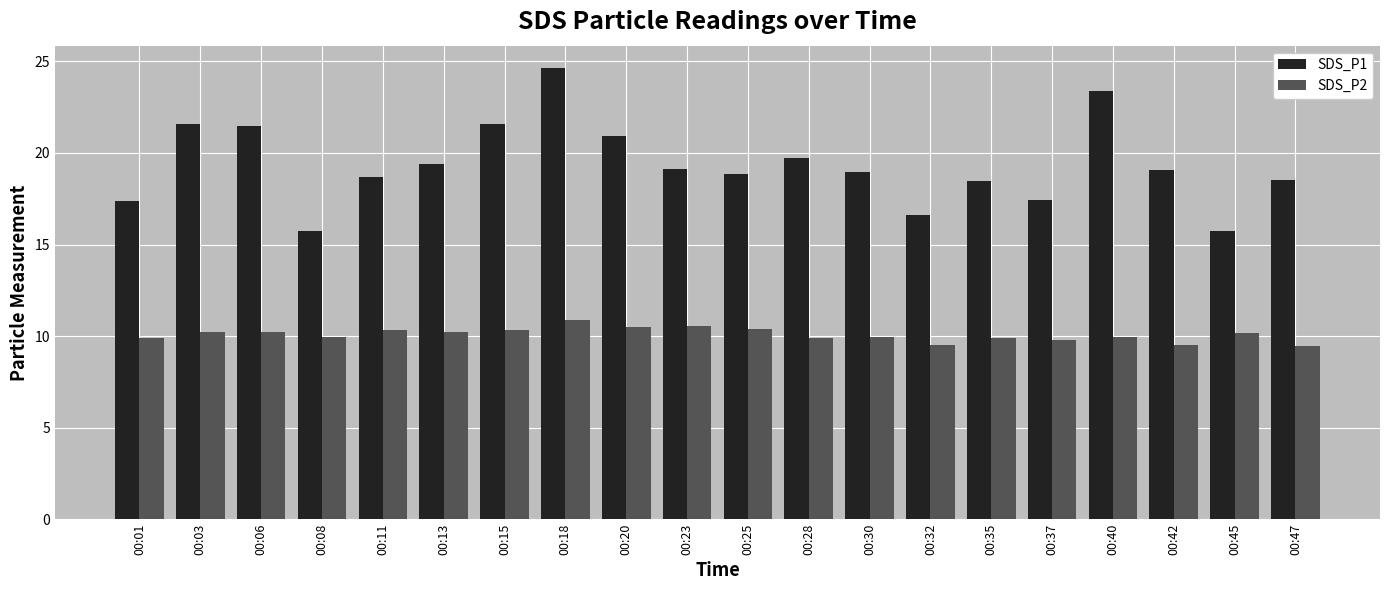

List the series in order of their peak value, lowest first.

SDS_P2, SDS_P1